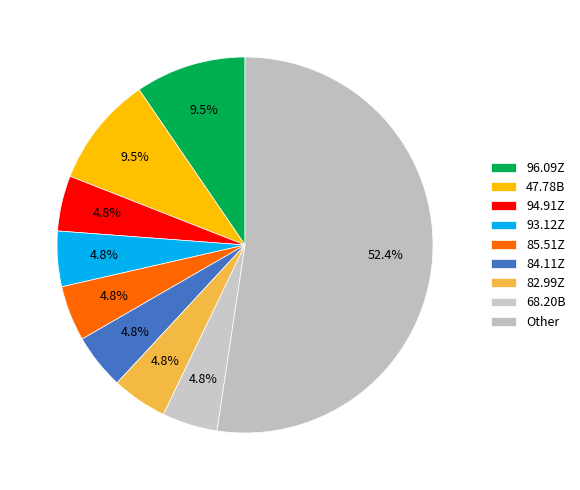

What portion of the pie excludes 82.99Z?

95.2%